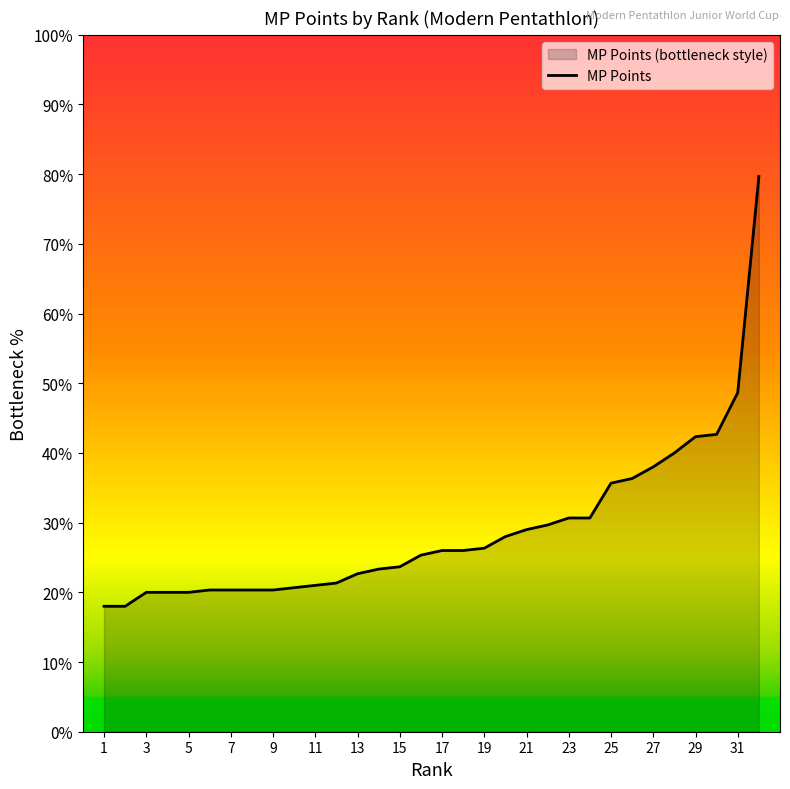

Which label corresponds to the smallest value in the chart?

1